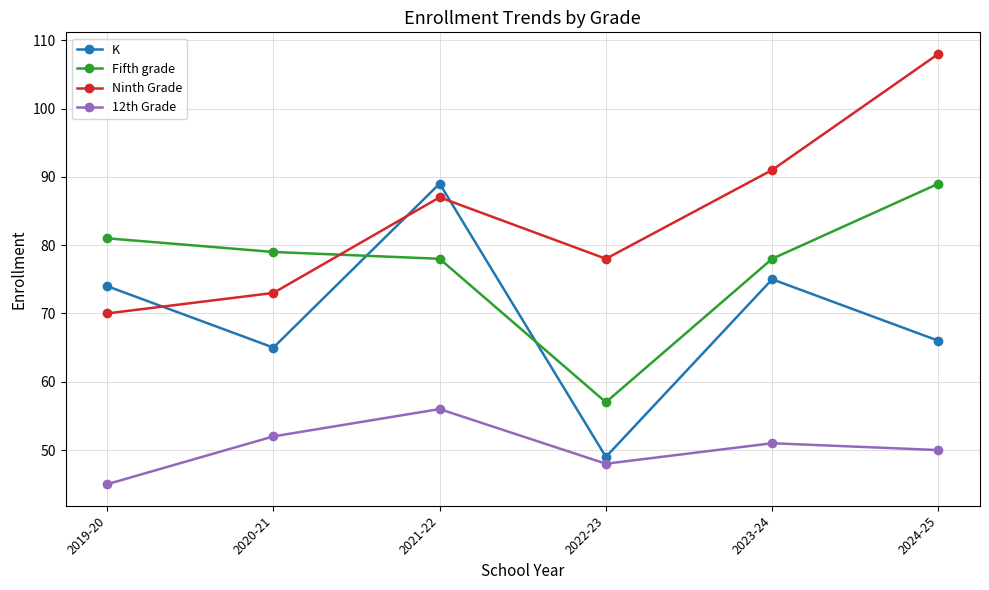

Which series changed the most between 2020-21 and 2023-24?

Ninth Grade